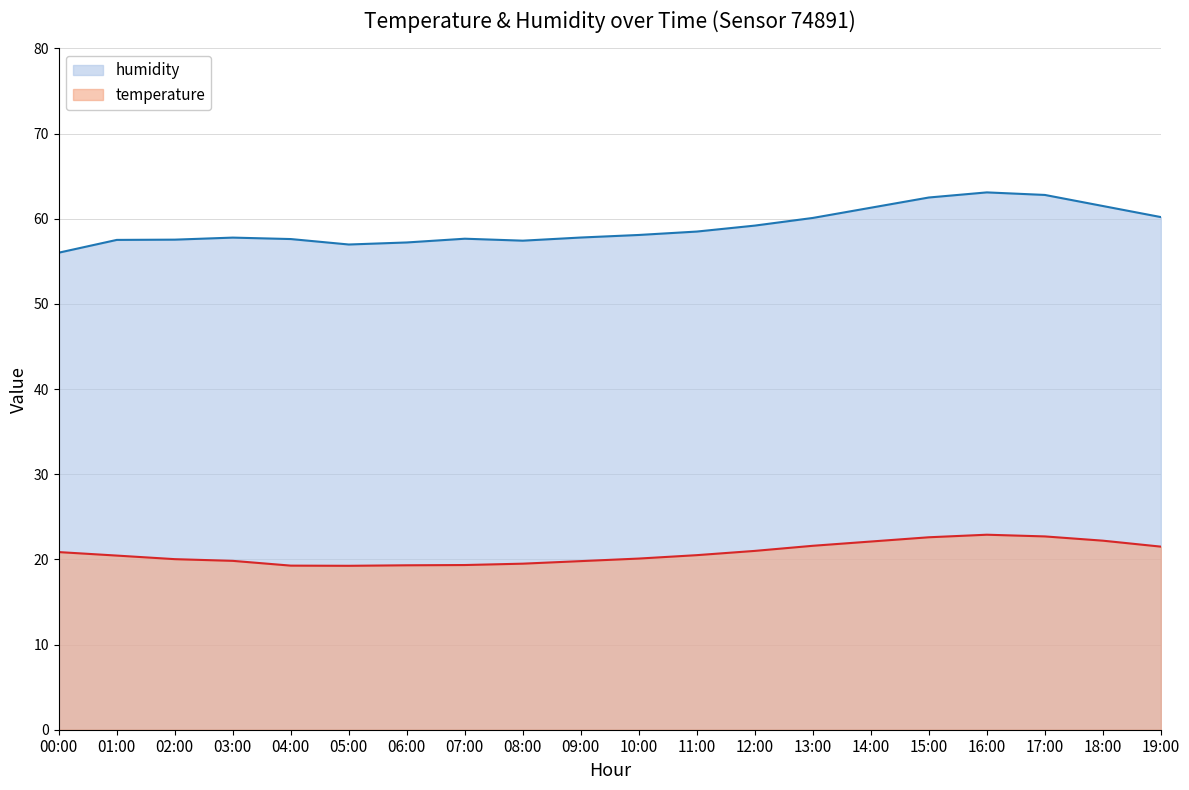

What is the difference between the second highest and second lowest values in the temperature series?

3.4